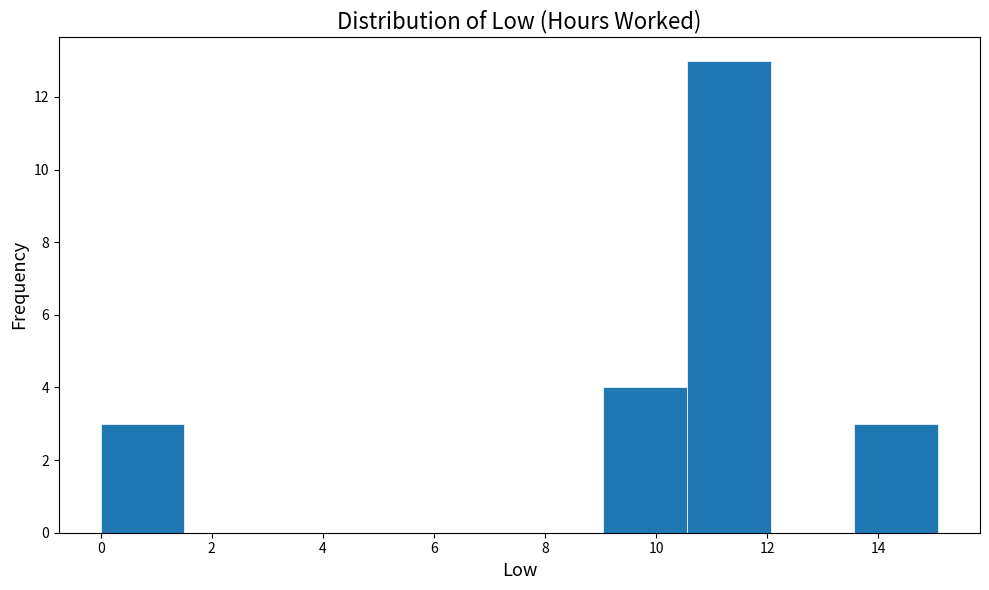

What is the height of the bar covering 10.6 to 12.0 on the x-axis? Neither the bar edges nor the heights are printed on the chart, so give them approximately, as read against the axes.

13